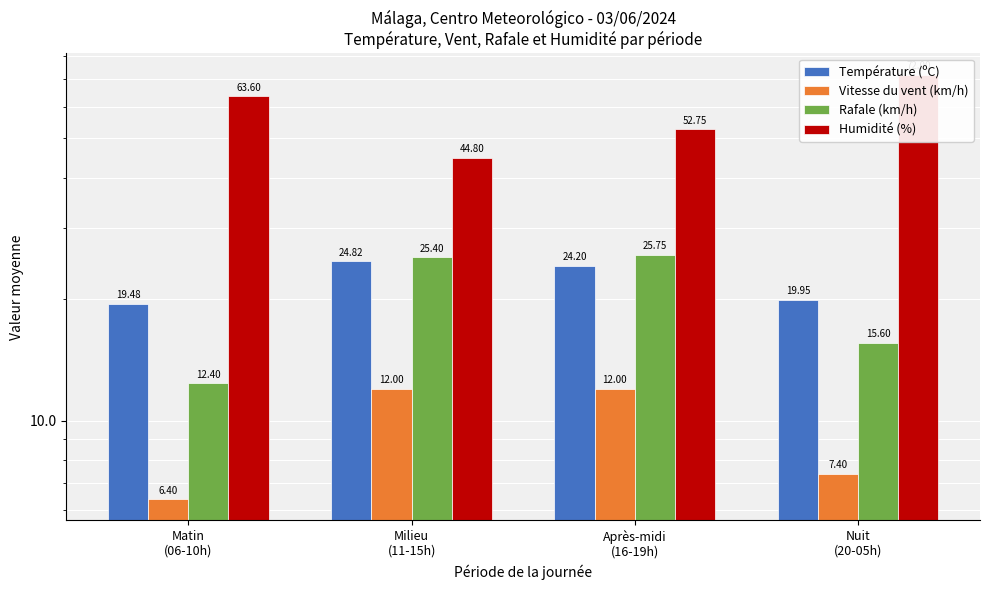

What is the difference between the second highest and second lowest values in the Température (ºC) series?

4.2